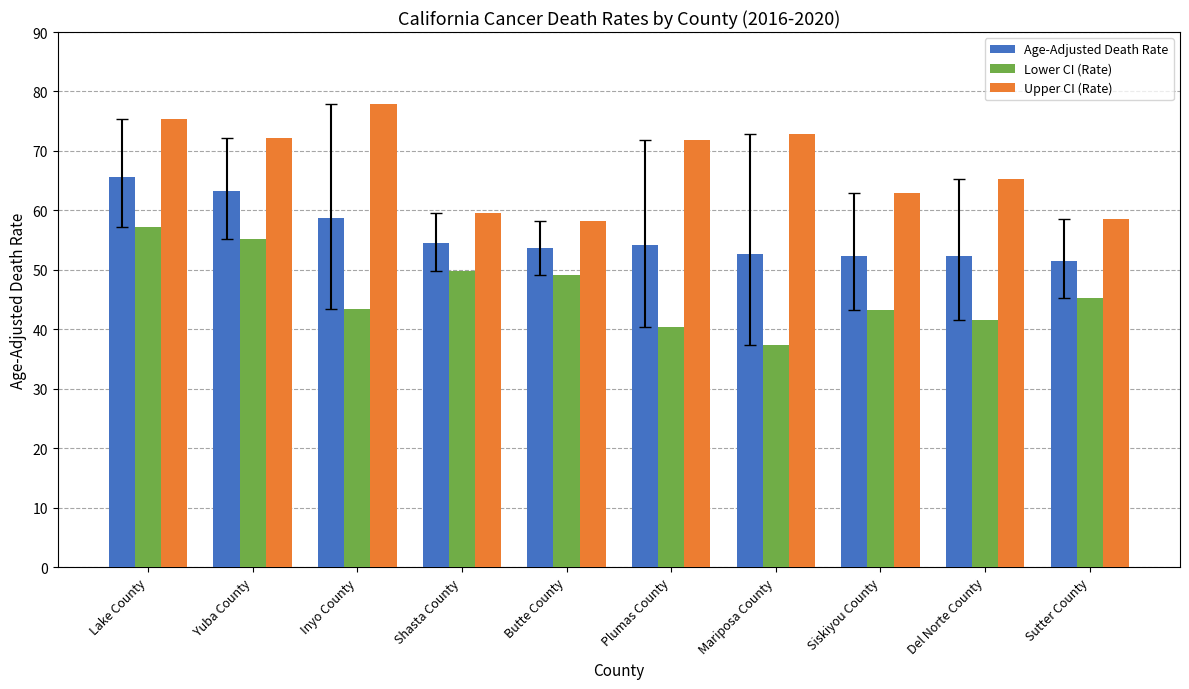

What are all the series names shown in the legend?

Age-Adjusted Death Rate, Lower CI (Rate), Upper CI (Rate)